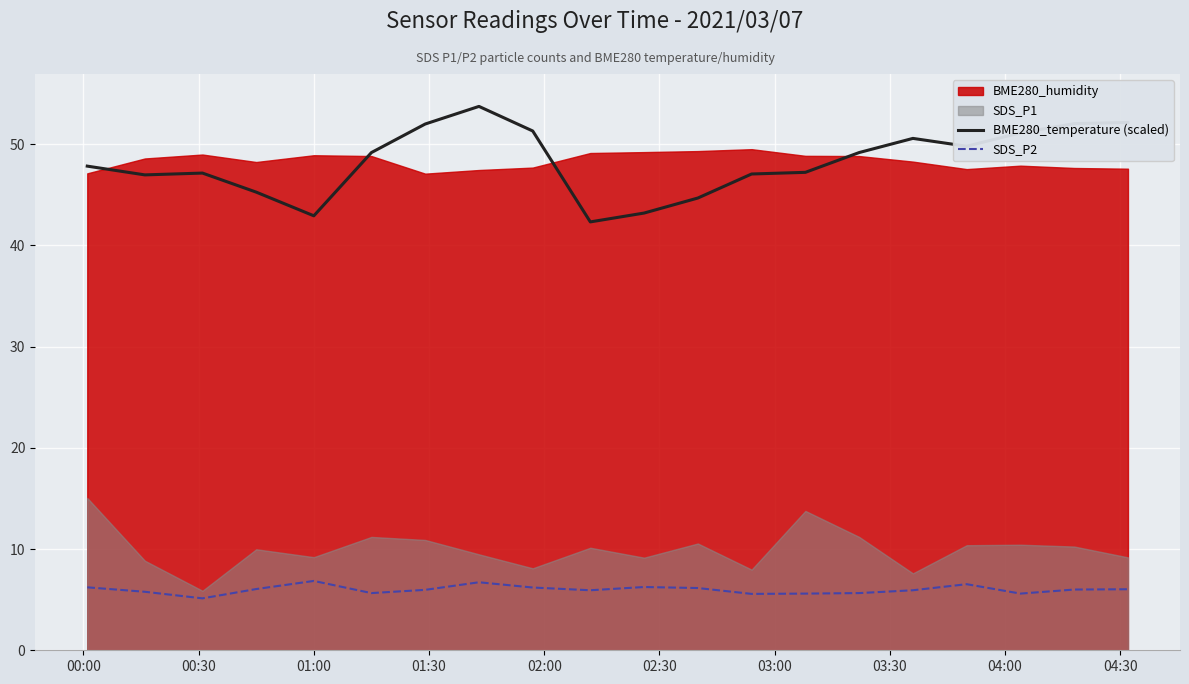

True or false: BME280_temperature (scaled) and SDS_P2 cross at least once.

False